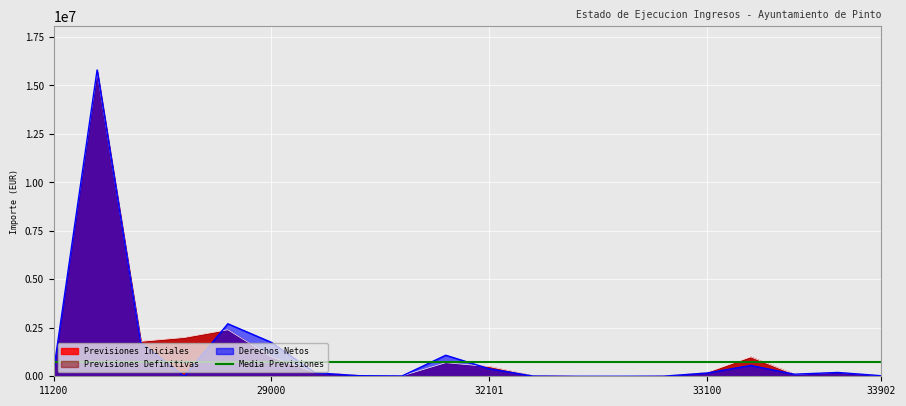

What is the maximum value shown in the chart?

15798723.2